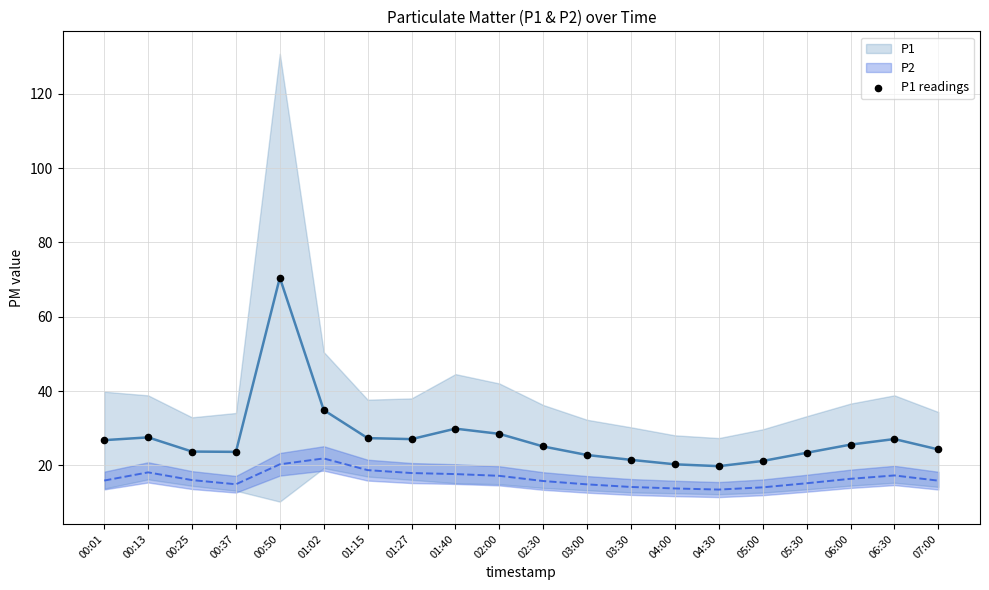

What is the range of Y values (max minus min)?

50.7